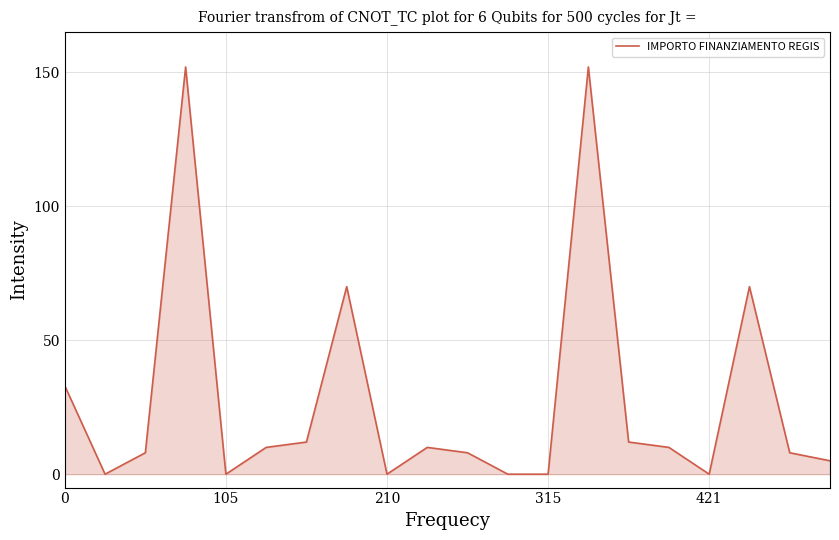

What is the maximum value shown in the chart?

152